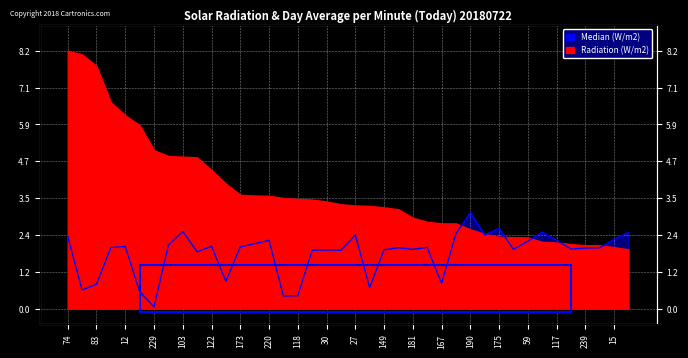

Reading right to left, extract all data points from this chart.

224=2.4	15=2.2	151=1.9	239=1.9	56=1.9	117=2.2	144=2.4	59=2.1	119=1.9	175=2.6	222=2.3	190=3.1	210=2.4	167=0.8	136=1.9	181=1.9	150=1.9	149=1.9	232=0.7	27=2.3	192=1.9	30=1.9	76=1.9	118=0.4	164=0.4	220=2.2	227=2.1	173=2.0	162=0.9	122=2.0	170=1.8	103=2.5	152=2.0	229=0.1	125=0.5	12=2.0	126=1.9	83=0.8	89=0.6	74=2.3